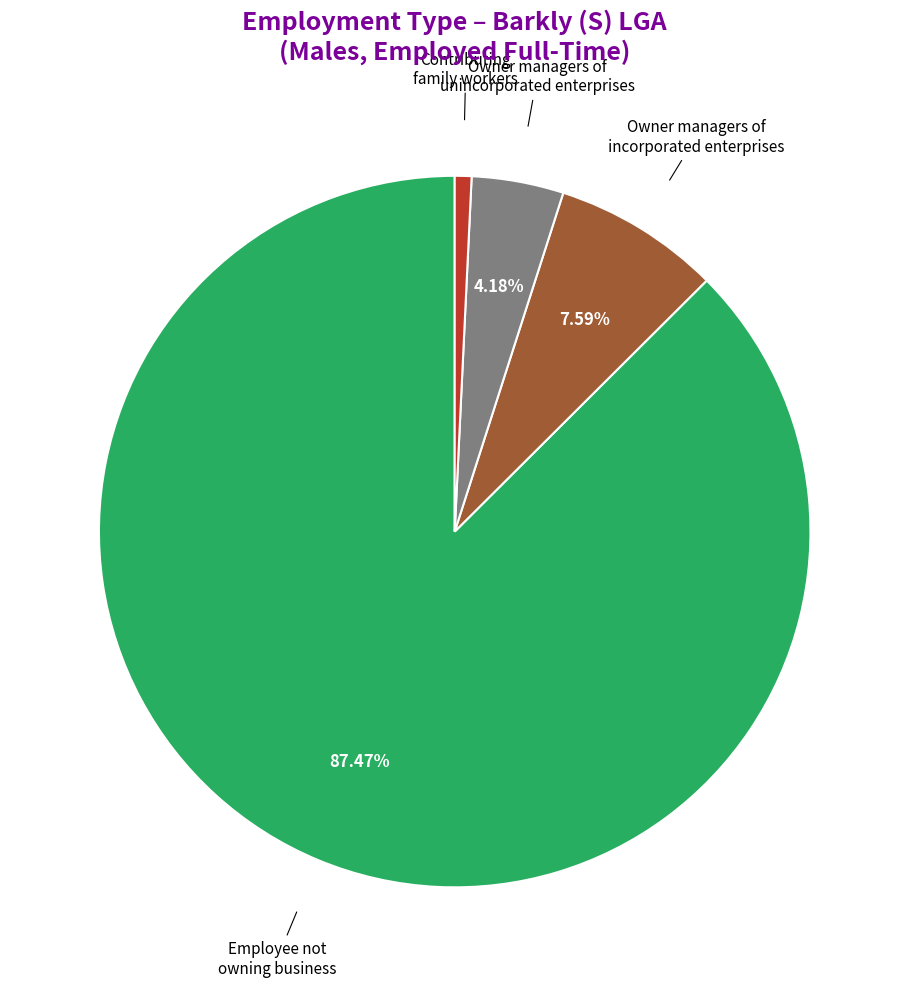

Is there a majority slice in this chart?

Yes